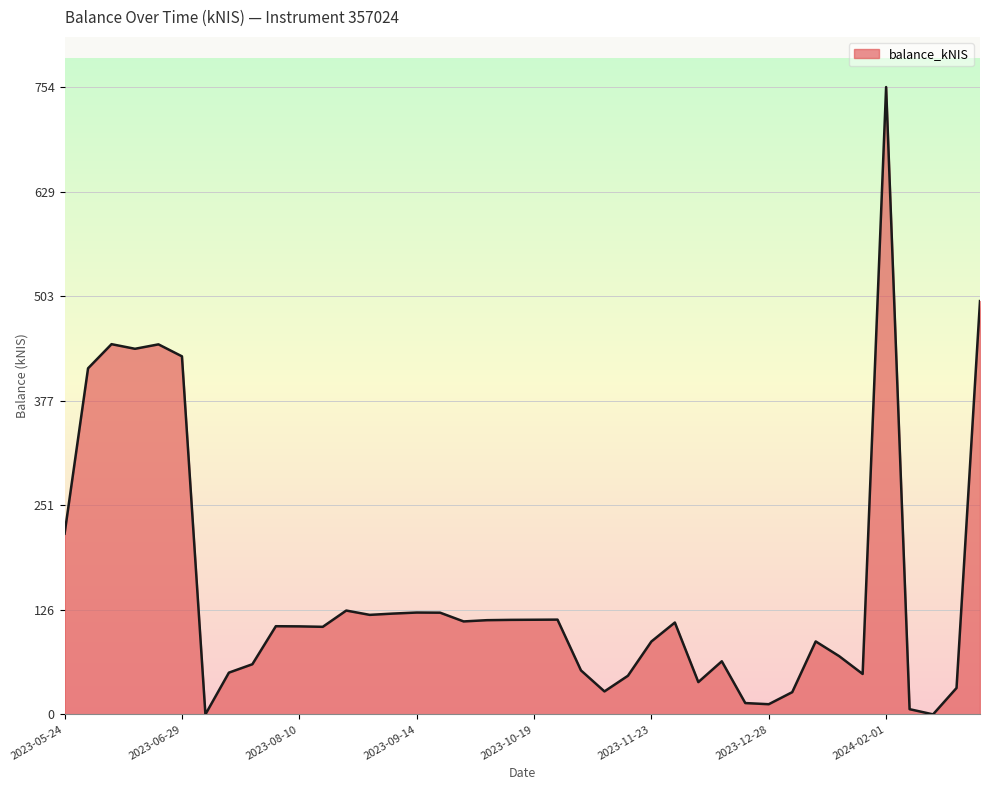

What is the sum of all values?

5974.6